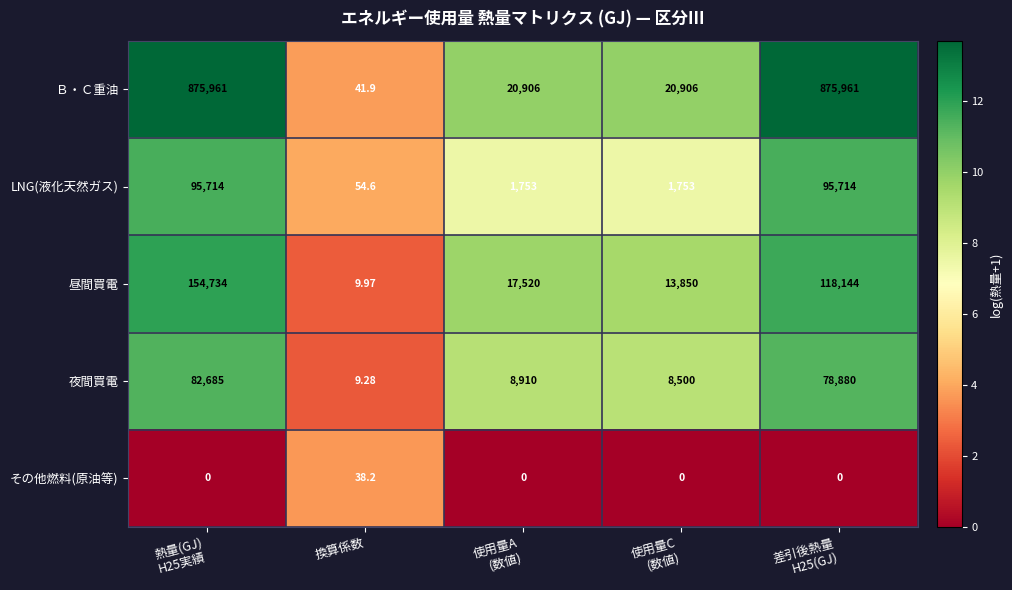

Which series has the largest range (max minus min)?

Ｂ・Ｃ重油